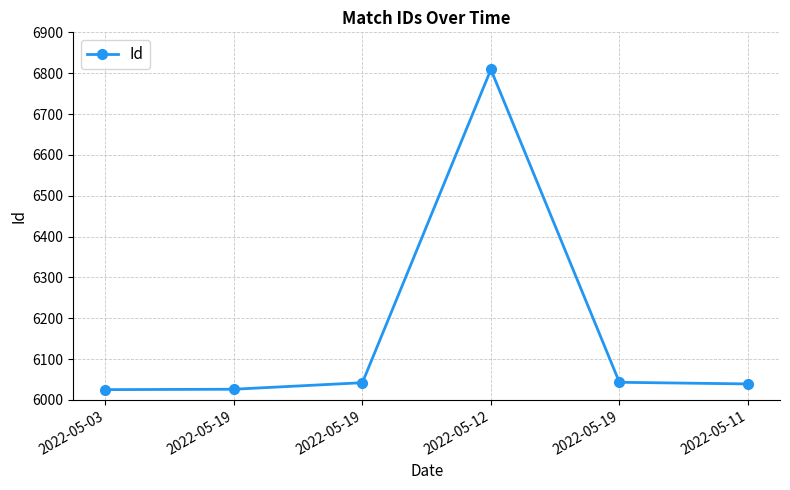

How many data points are less than 6042?

3